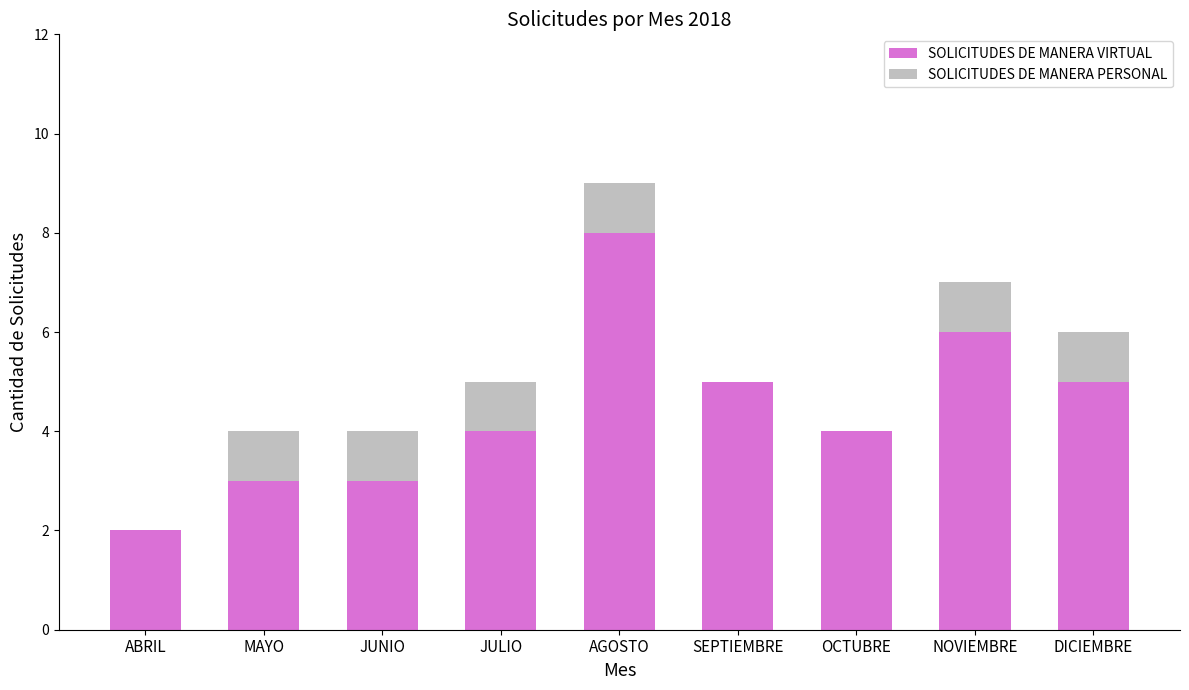

True or false: SOLICITUDES DE MANERA VIRTUAL has a value of 9 at NOVIEMBRE.

False